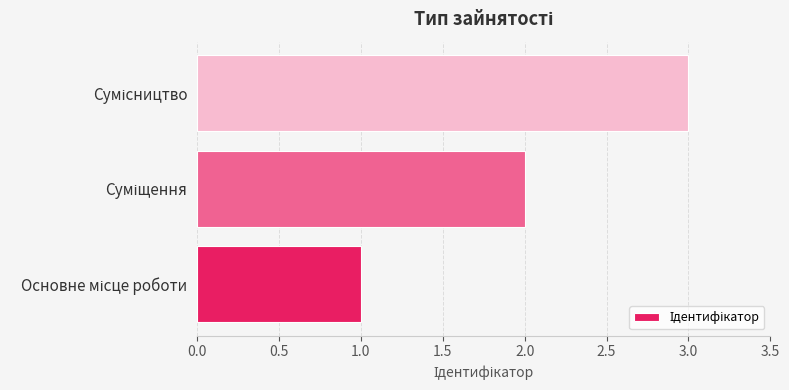

Count the number of data series in this chart.

1